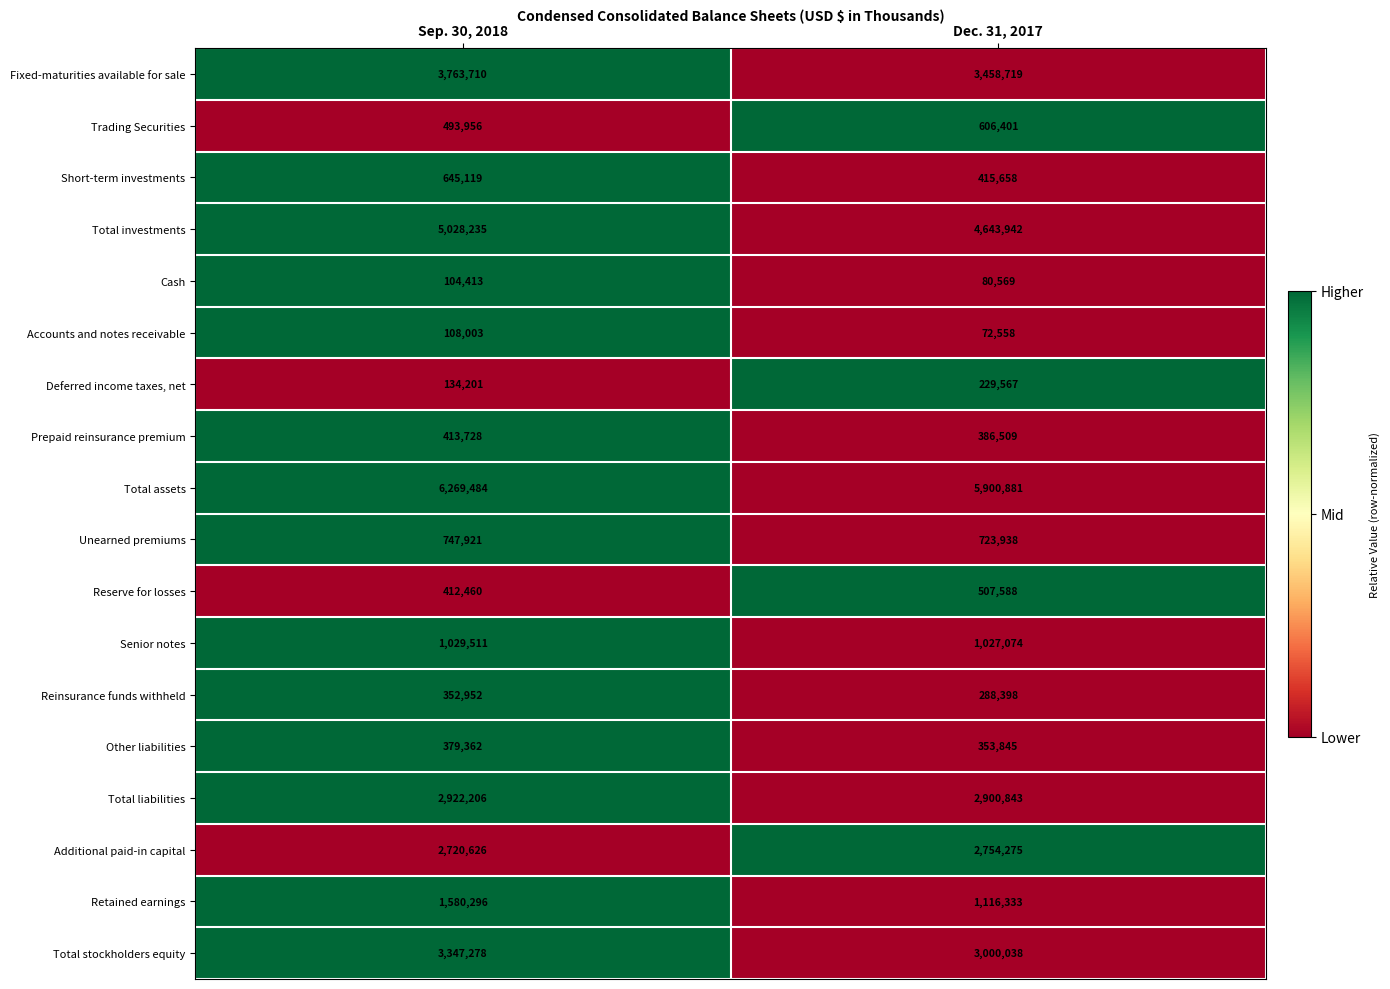

What is the difference between the maximum and minimum values in the Fixed-maturities available for sale series?

304991